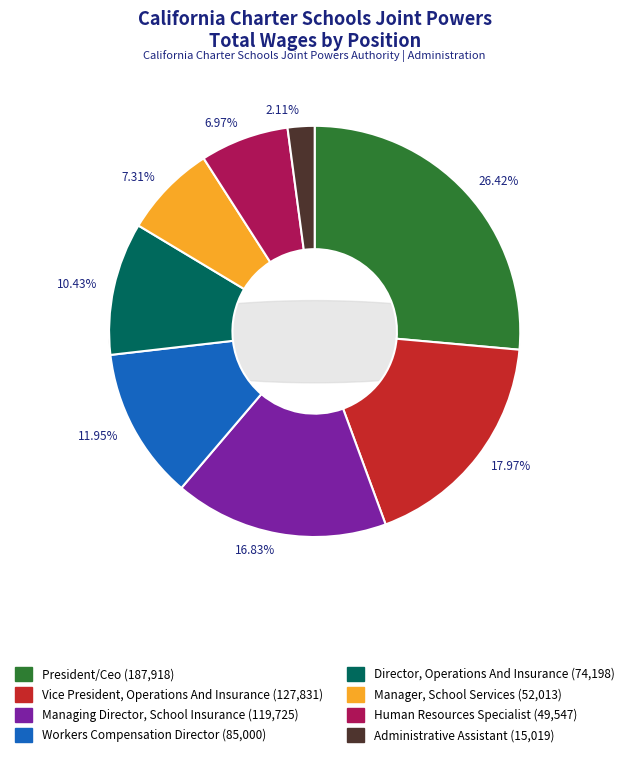

To the nearest percent, what is the difference between the Director, Operations And Insurance and Administrative Assistant slice percentages?

8%